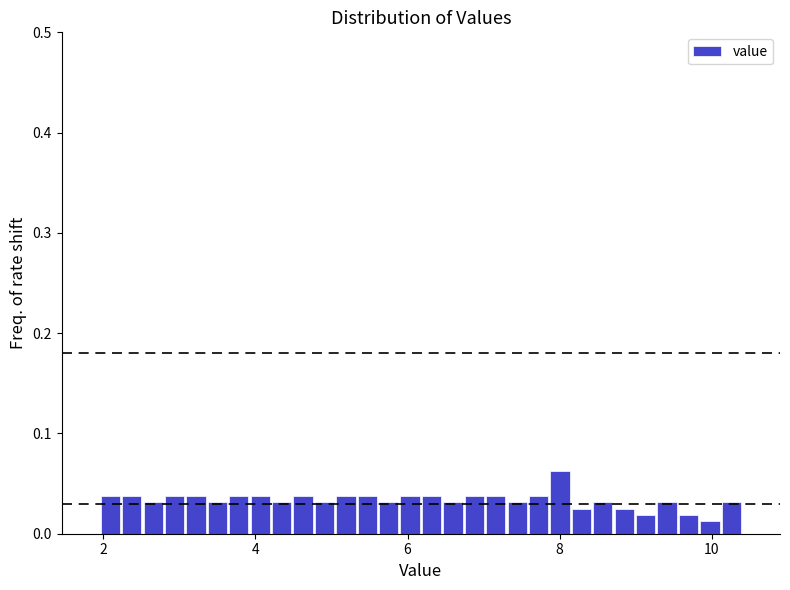

Read against the x-axis, roughly where is the centre of the tallest bar?

8.0